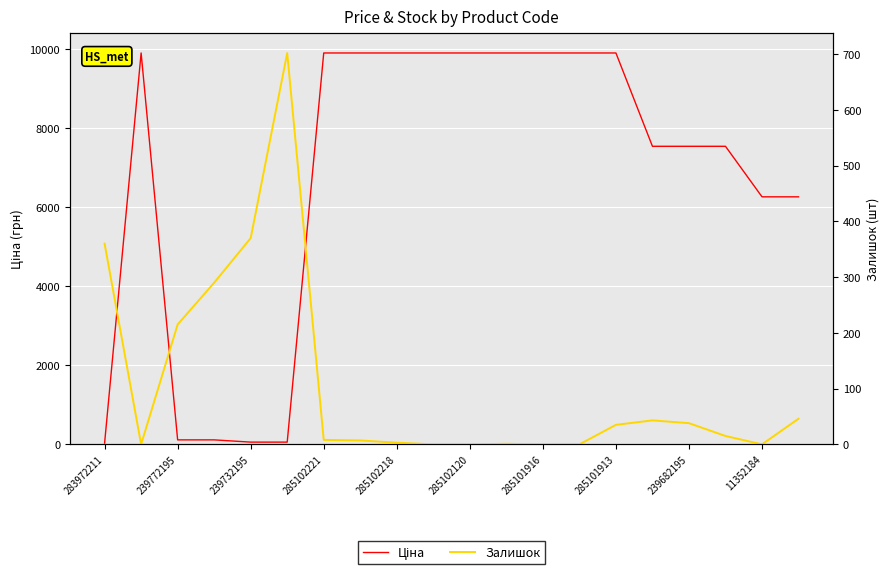

How many lines are shown in the chart?

2